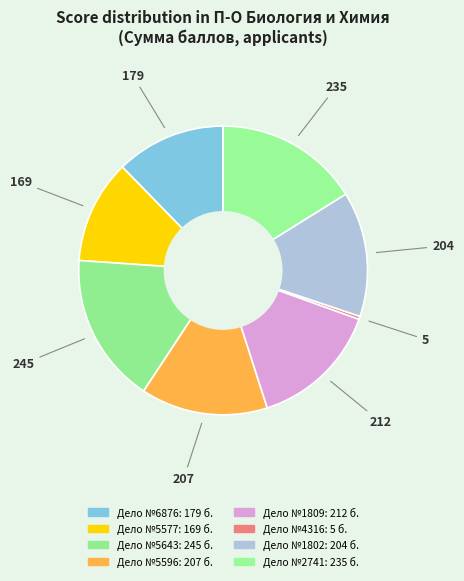

How many slices are in this pie chart?

8